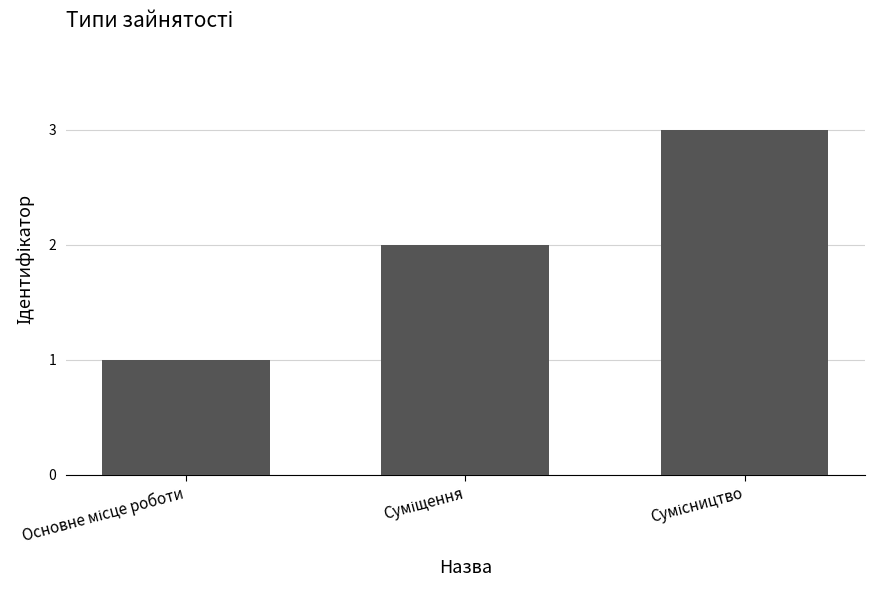

What is the sum of all values?

6